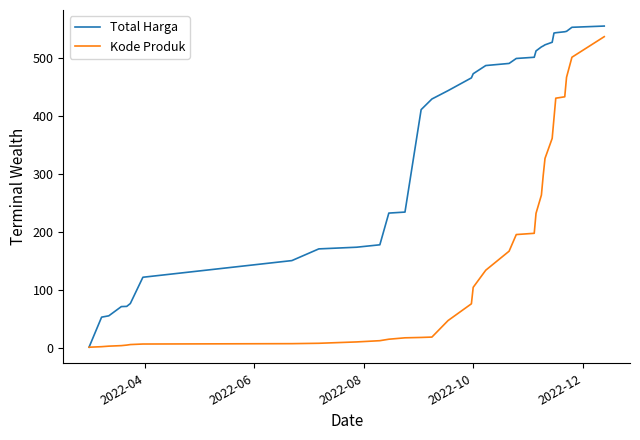

How many values in the Kode Produk series are below 75?

16